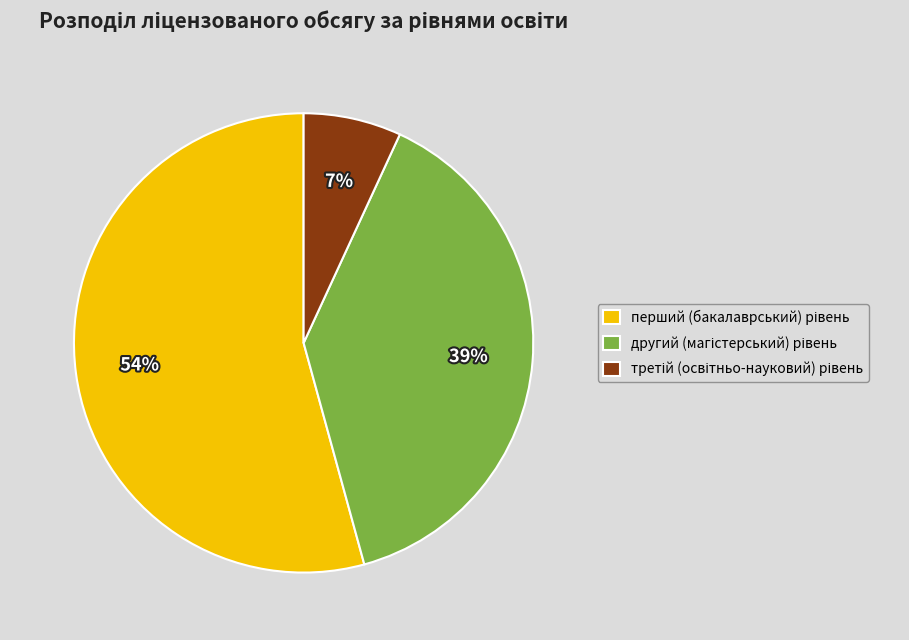

Is there any slice that represents more than half of the pie?

Yes